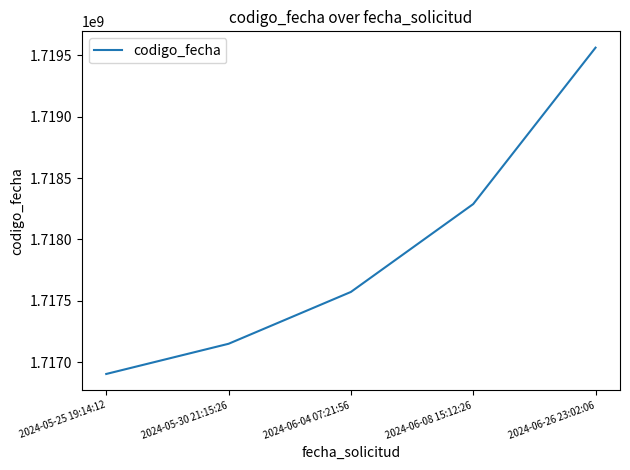

What is the smallest value displayed?

1716905470